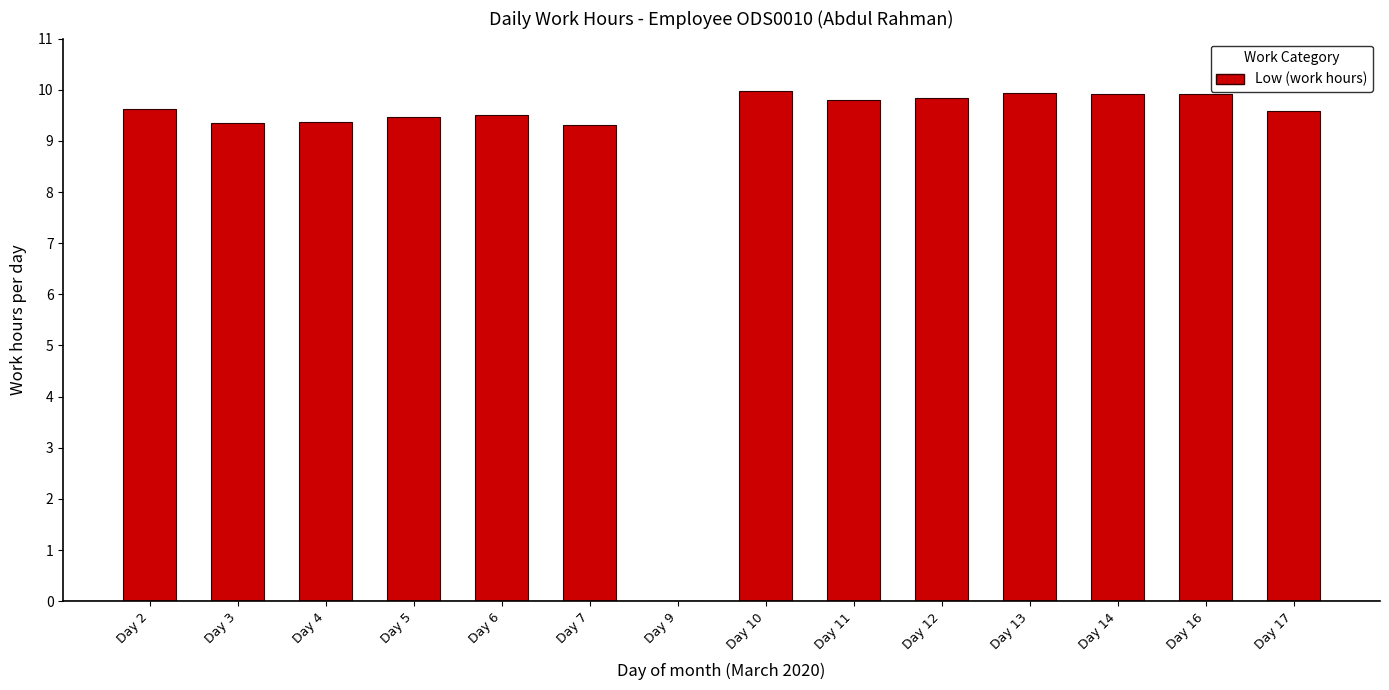

Which has a higher value, Day 13 or Day 5?

Day 13